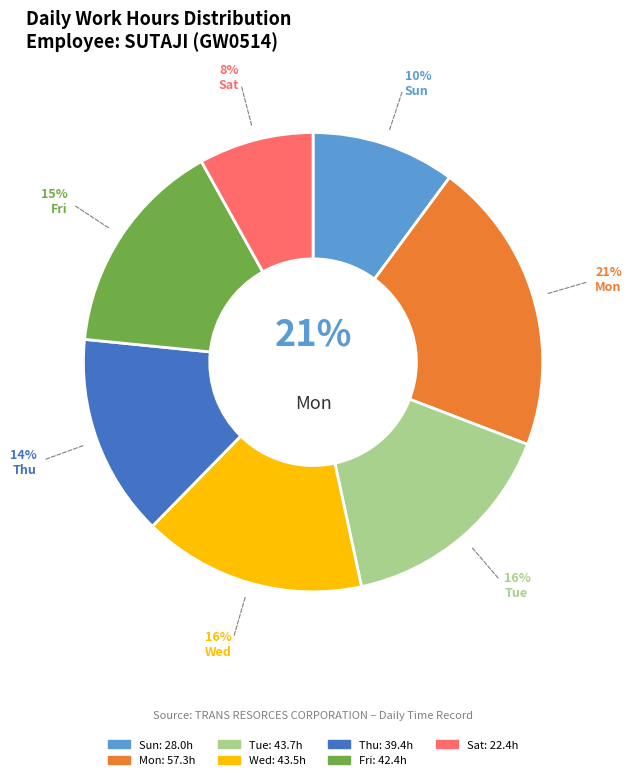

True or false: 14-Mon accounts for 19% of the total.

False